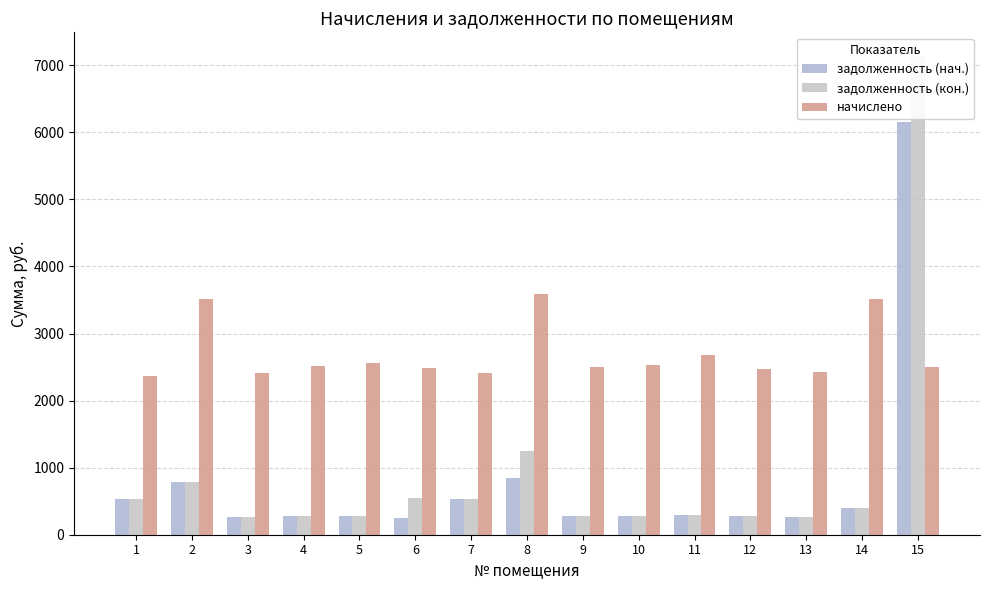

Does the chart contain any negative values?

No